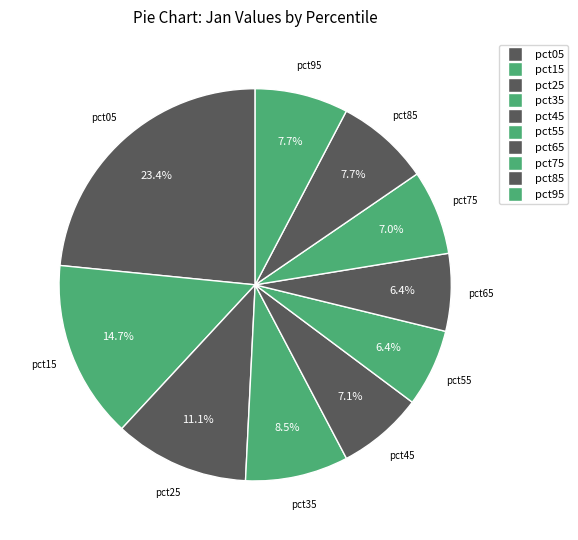

The pct55 slice represents 21% of the pie. True or false?

False